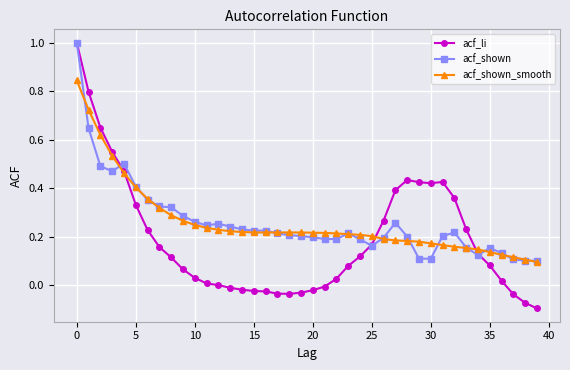

Which series has the widest spread of values?

acf_li